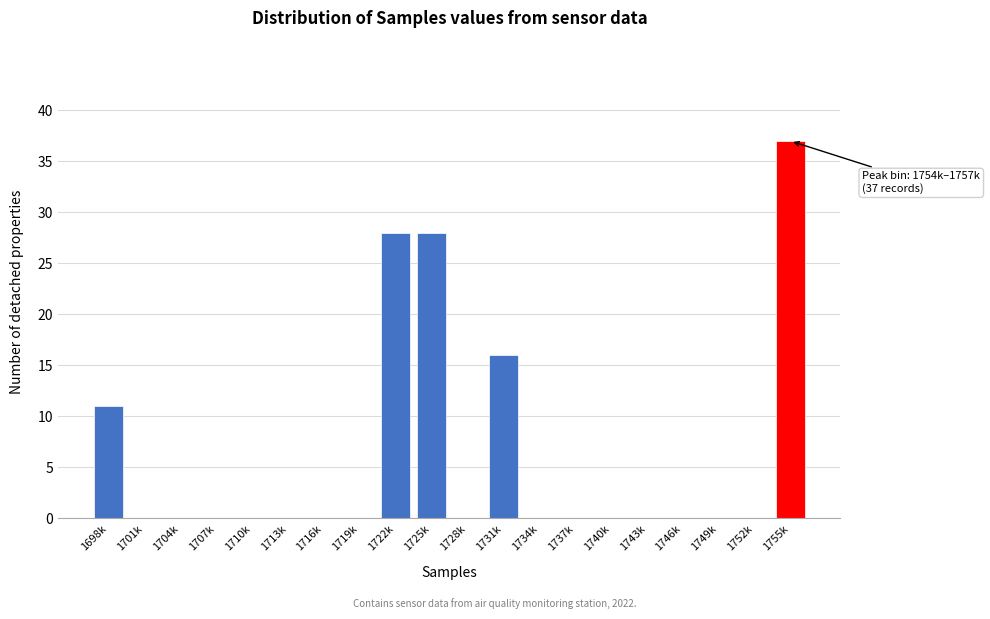

Reading left to right, transcribe all the data shown in this chart.

1698k=11	1701k=0	1704k=0	1707k=0	1710k=0	1713k=0	1716k=0	1719k=0	1722k=28	1725k=28	1728k=0	1731k=16	1734k=0	1737k=0	1740k=0	1743k=0	1746k=0	1749k=0	1752k=0	1755k=37